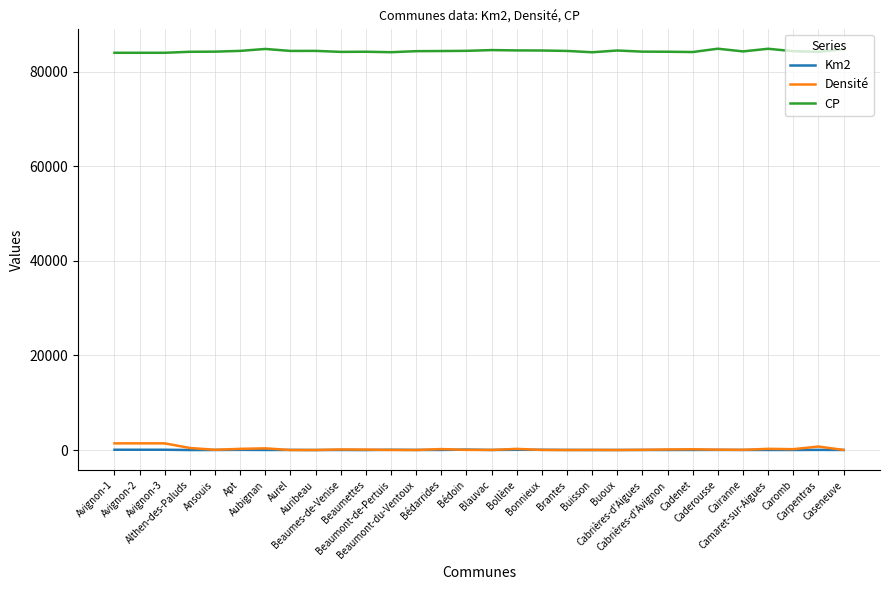

True or false: CP and Densité cross at least once.

False